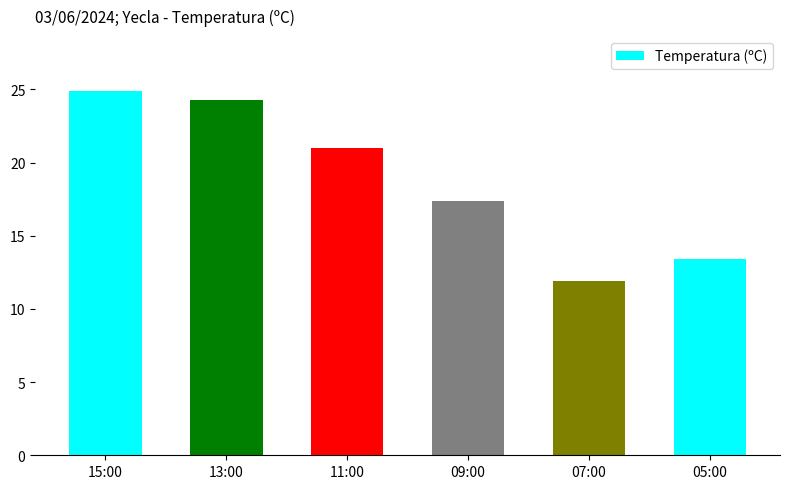

What is the greatest value displayed?

24.9